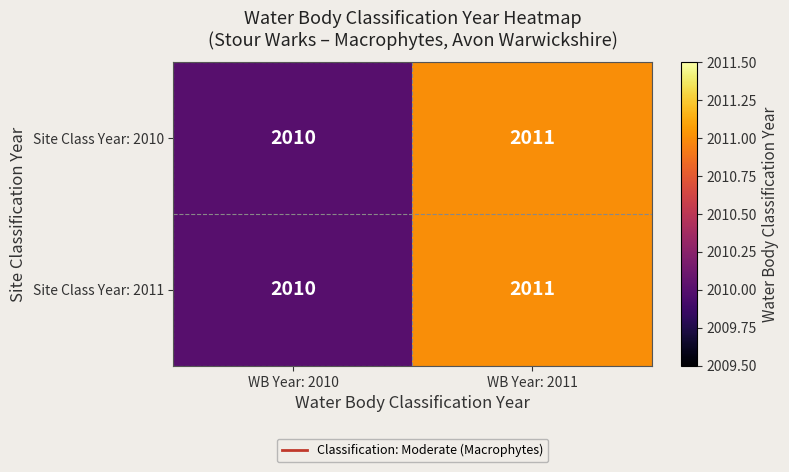

Is it true that Site Class Year: 2011 equals 1110 at WB Year: 2010?

False